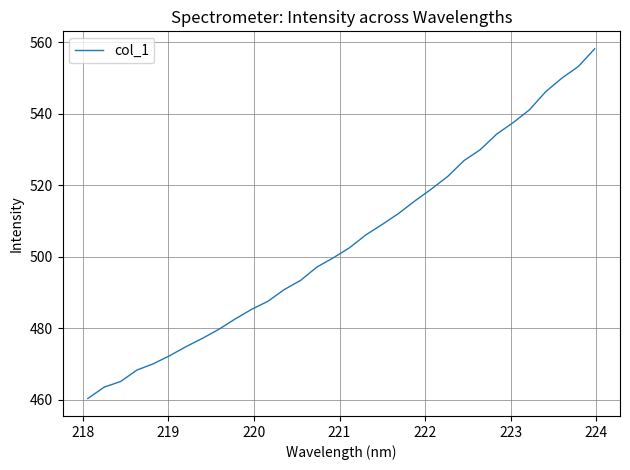

What is the smallest value displayed?

460.3